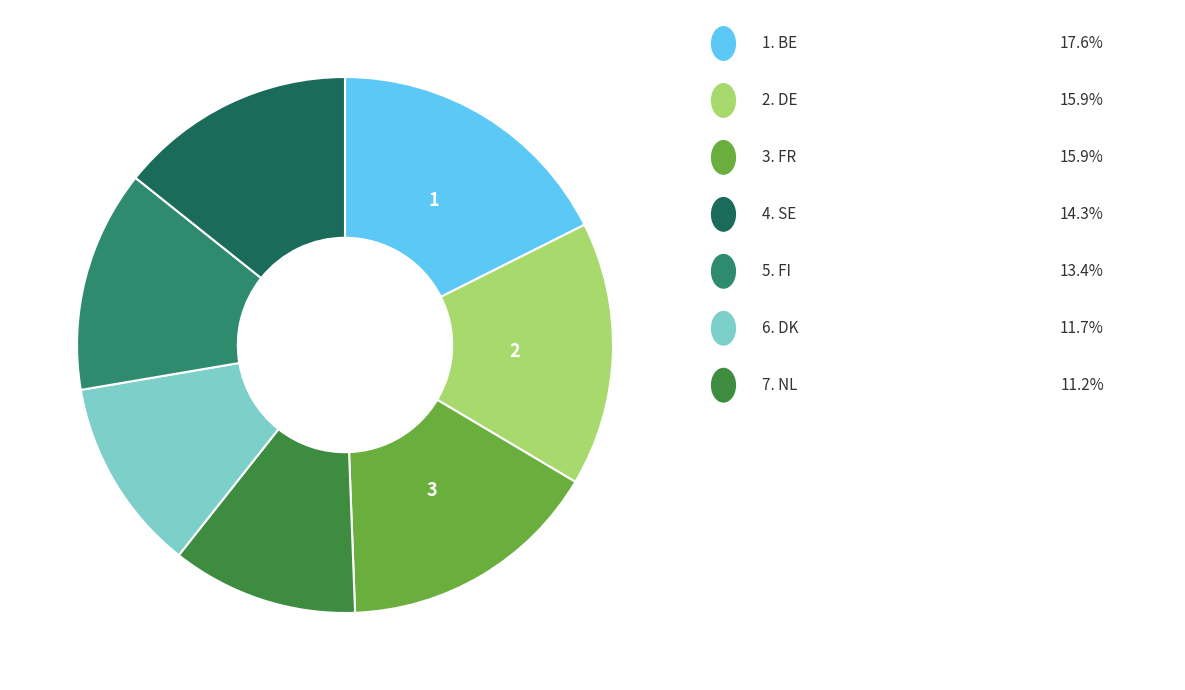

Is there any slice that represents more than half of the pie?

No